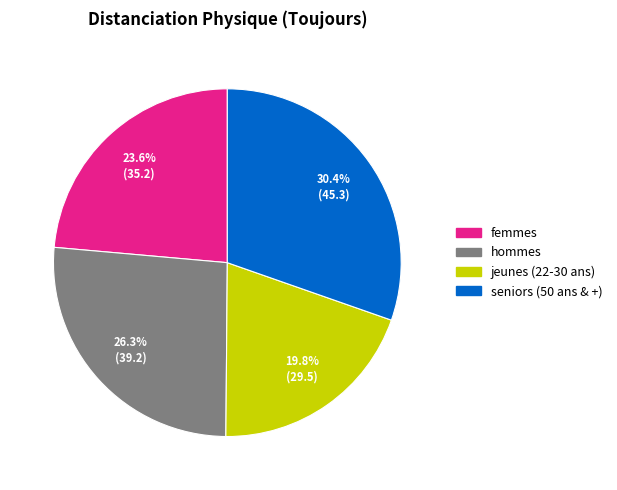

Count the number of slices in the pie.

4